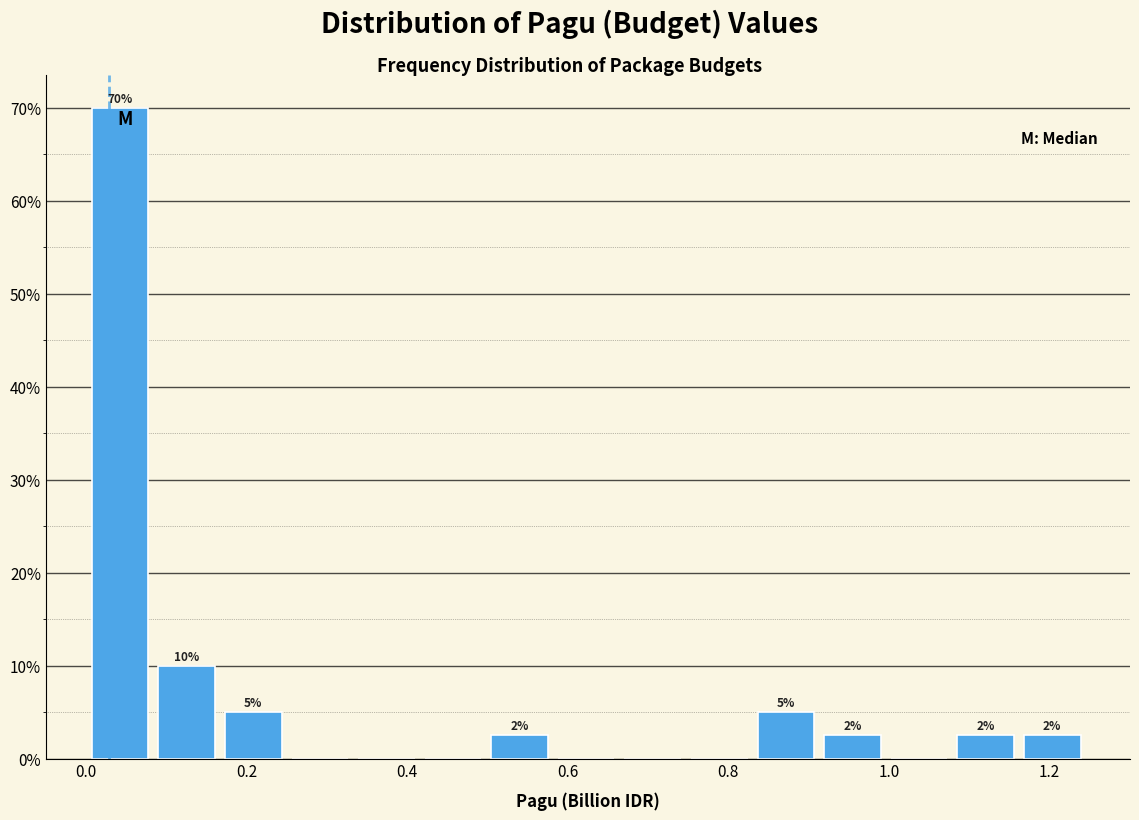

Which range on the x-axis has the tallest bar?

0.00 to 0.08